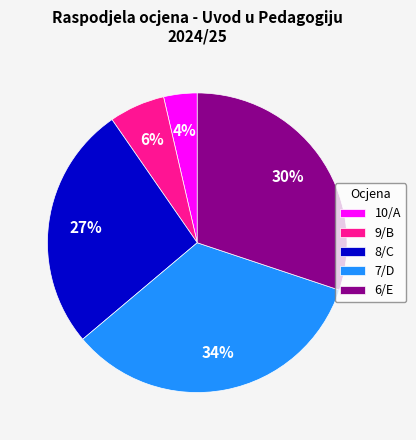

Which category has the biggest portion of the pie?

7/D